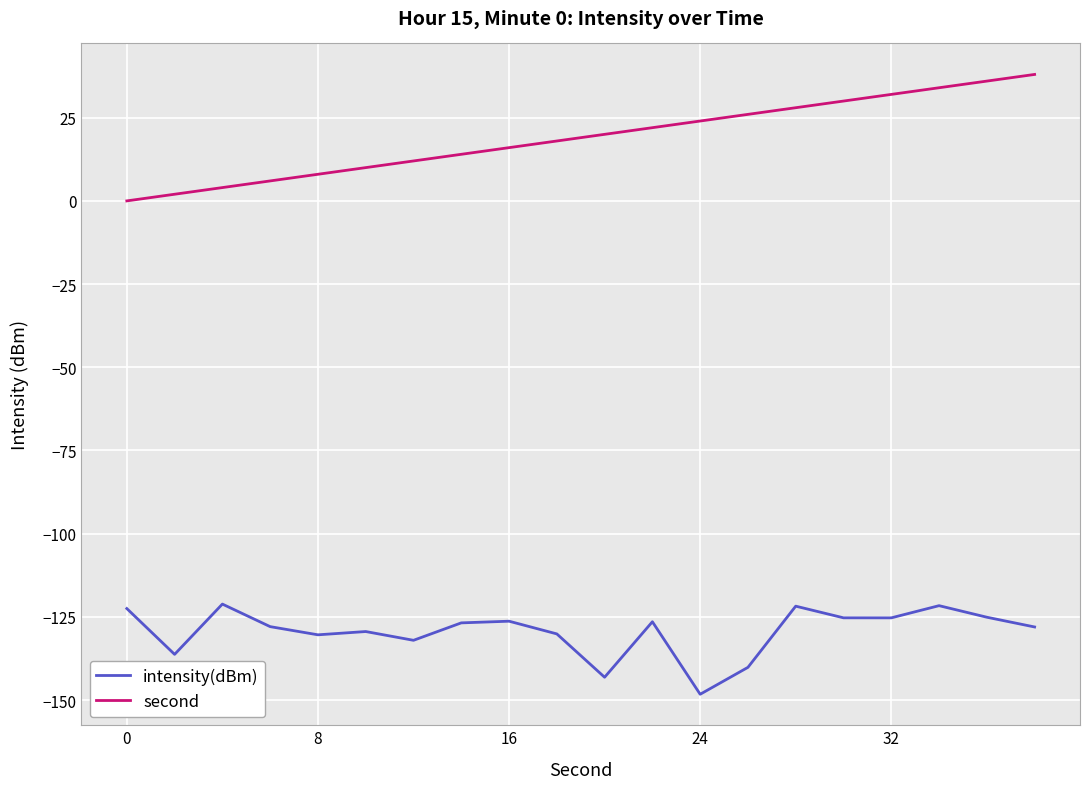

What are all the series names shown in the legend?

intensity(dBm), second